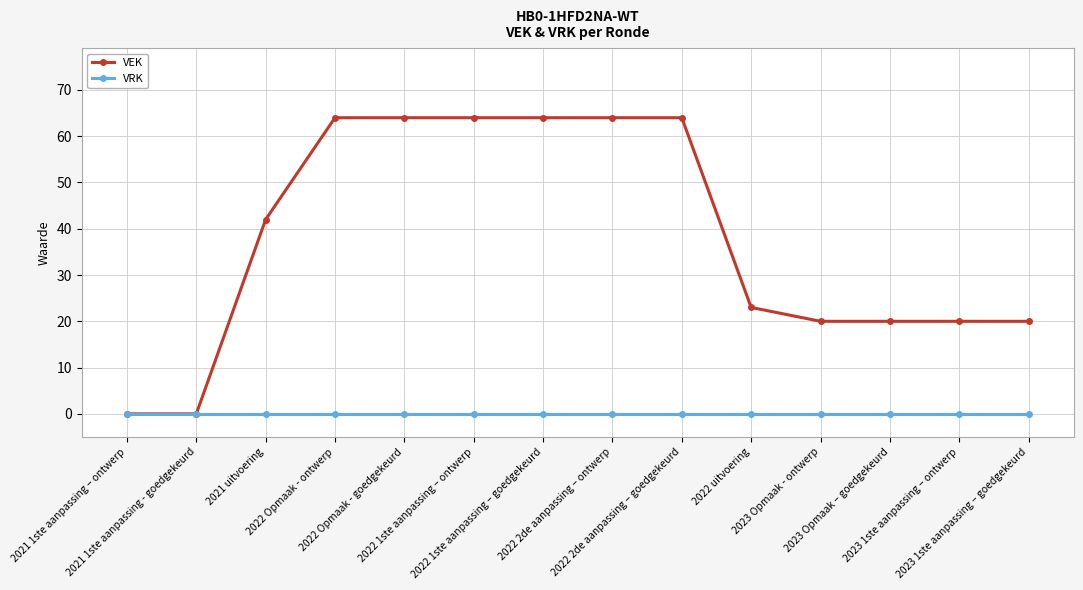

Reading left to right, list all the values displayed in this chart.

VEK: 0	0	42	64	64	64	64	64	64	23	20	20	20	20
VRK: 0	0	0	0	0	0	0	0	0	0	0	0	0	0